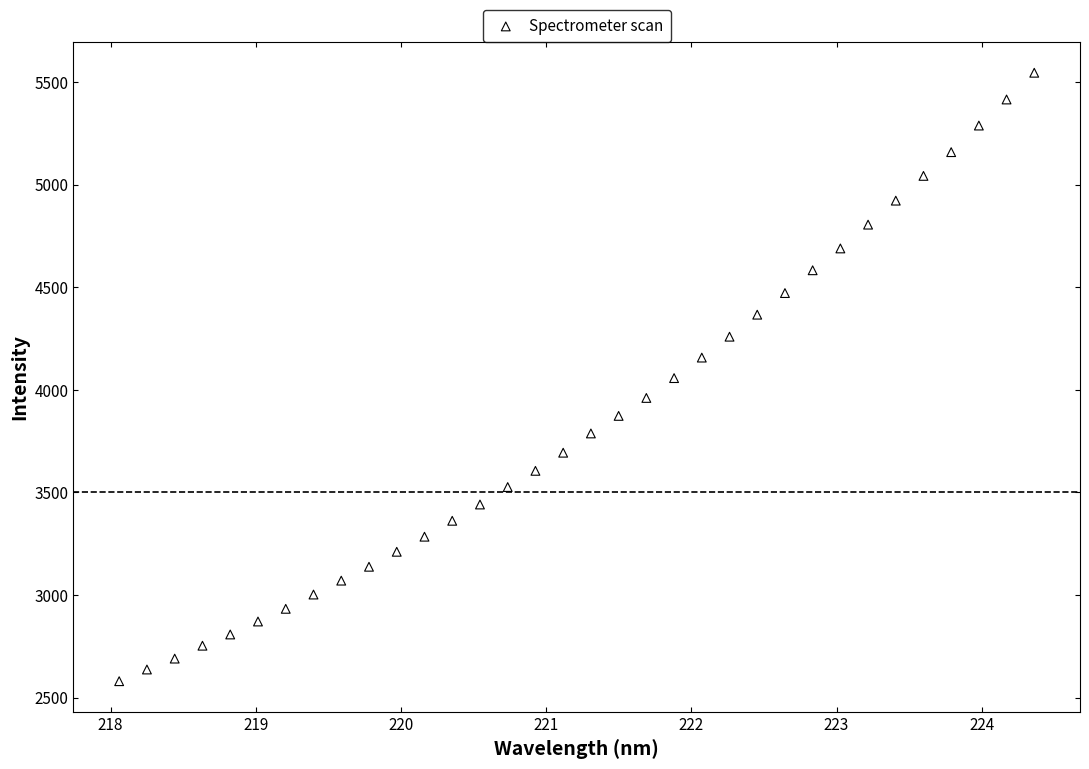

What is the range of X values (max minus min)?

6.3